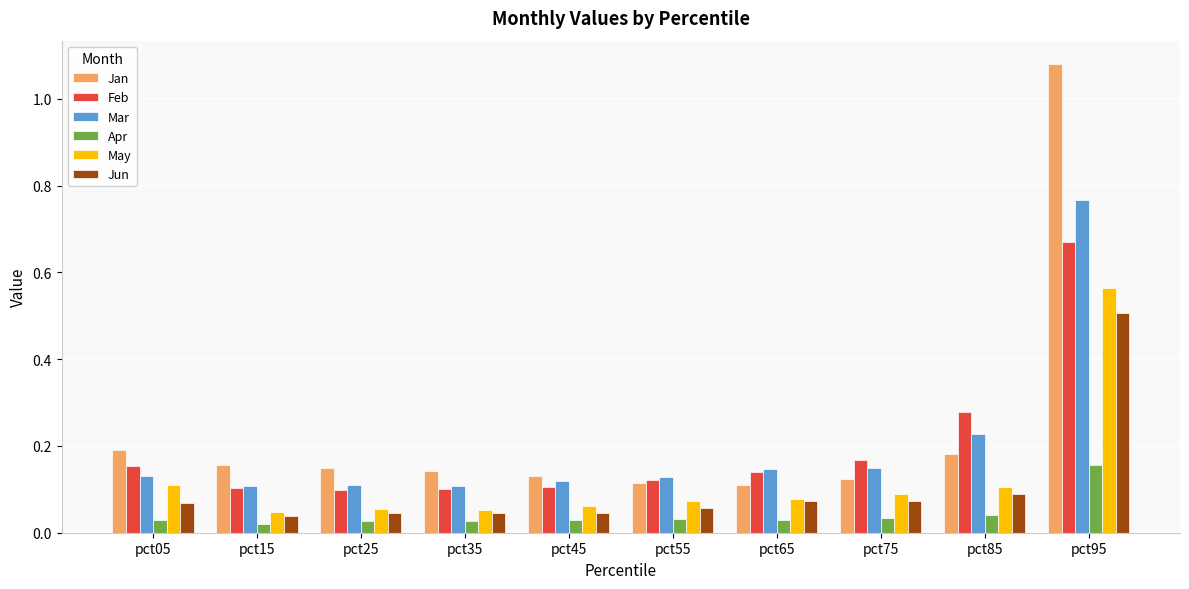

List the series in order of their peak value, highest first.

Jan, Mar, Feb, May, Jun, Apr